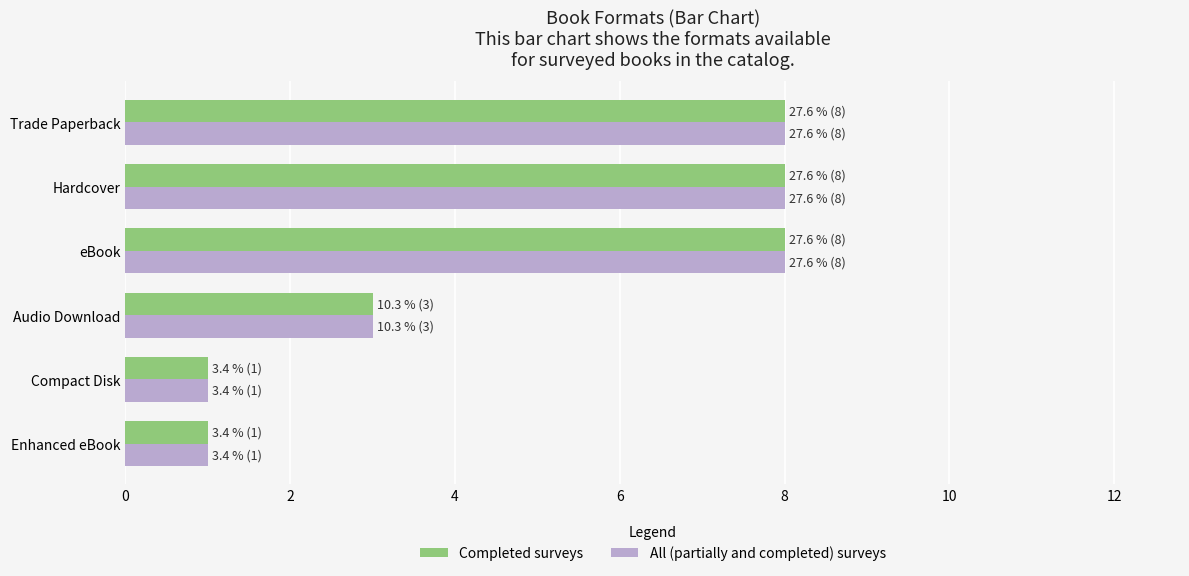

What is the maximum value shown in the chart?

8